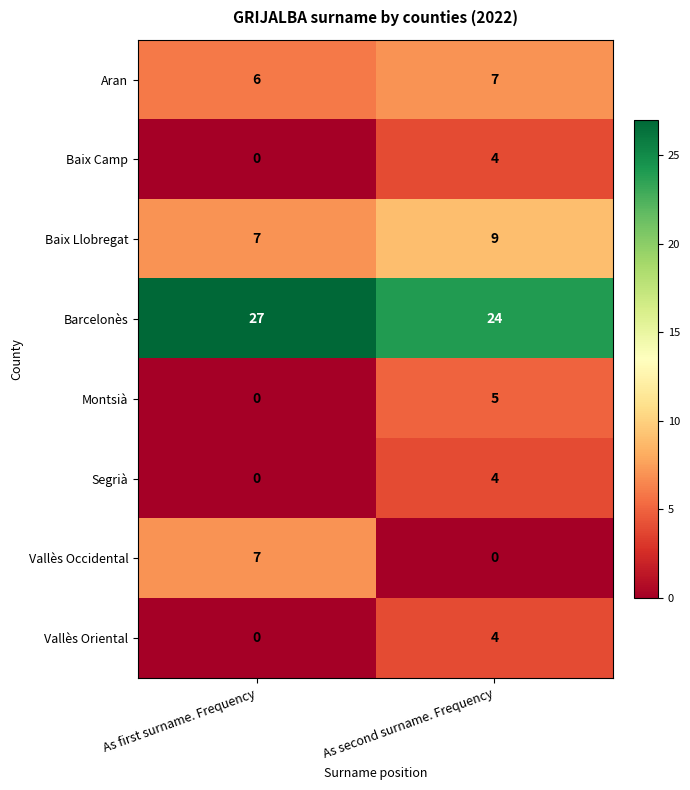

What is the difference between the maximum and minimum values in the Barcelonès series?

3